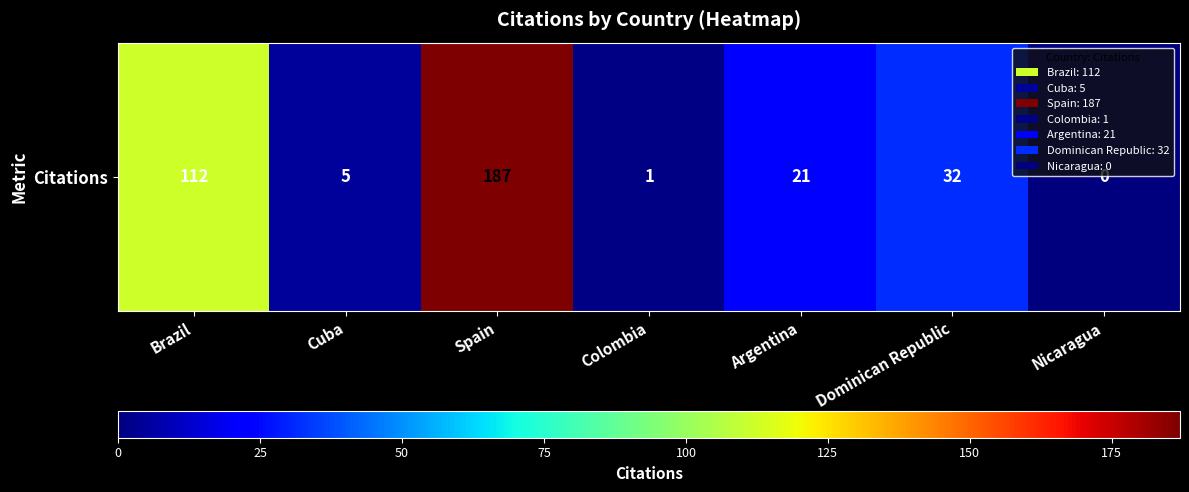

What is the difference between the maximum and second lowest values?

186